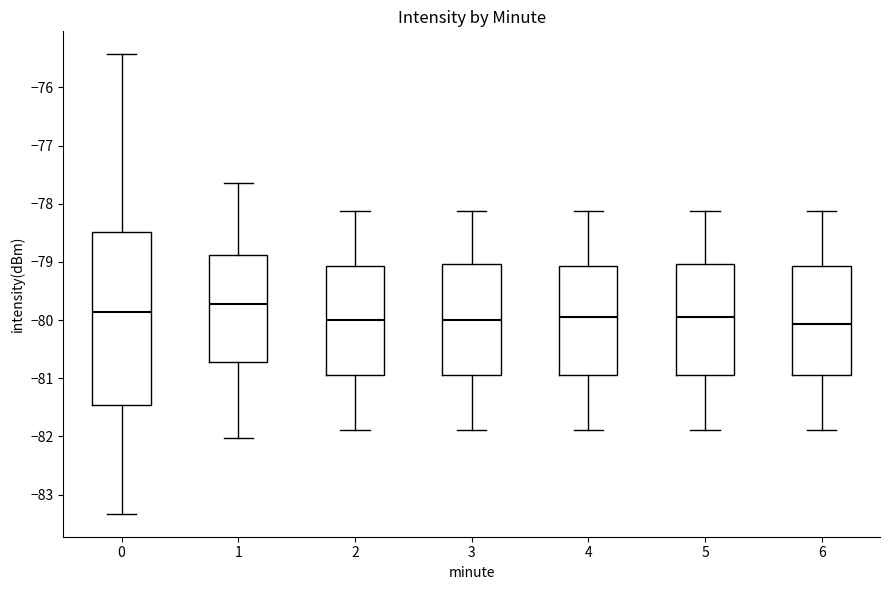

Reading left to right, read every box against the y-axis: the position of its median line, the range the box covers, and the ends of its whiskers. The values are not printed on the chart, so give them approximately, as read against the axis.

0: median -79.9, box -81.5 to -78.5, whiskers -83.3 to -75.4
1: median -79.7, box -80.7 to -78.9, whiskers -82.0 to -77.6
2: median -80.0, box -80.9 to -79.1, whiskers -81.9 to -78.1
3: median -80.0, box -80.9 to -79.0, whiskers -81.9 to -78.1
4: median -79.9, box -80.9 to -79.1, whiskers -81.9 to -78.1
5: median -79.9, box -80.9 to -79.0, whiskers -81.9 to -78.1
6: median -80.1, box -80.9 to -79.1, whiskers -81.9 to -78.1